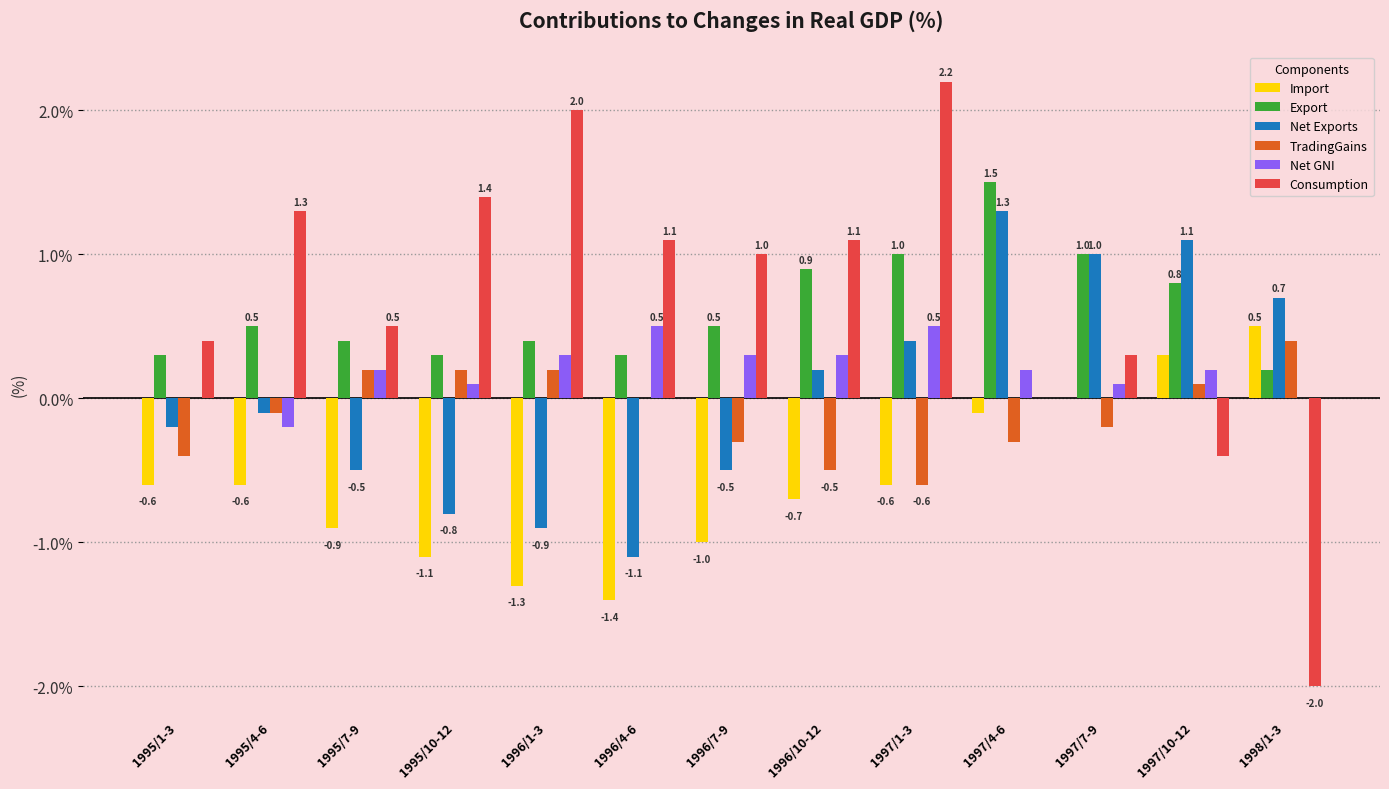

Between 1997/4-6 and 1997/7-9, which series saw the biggest shift?

Export